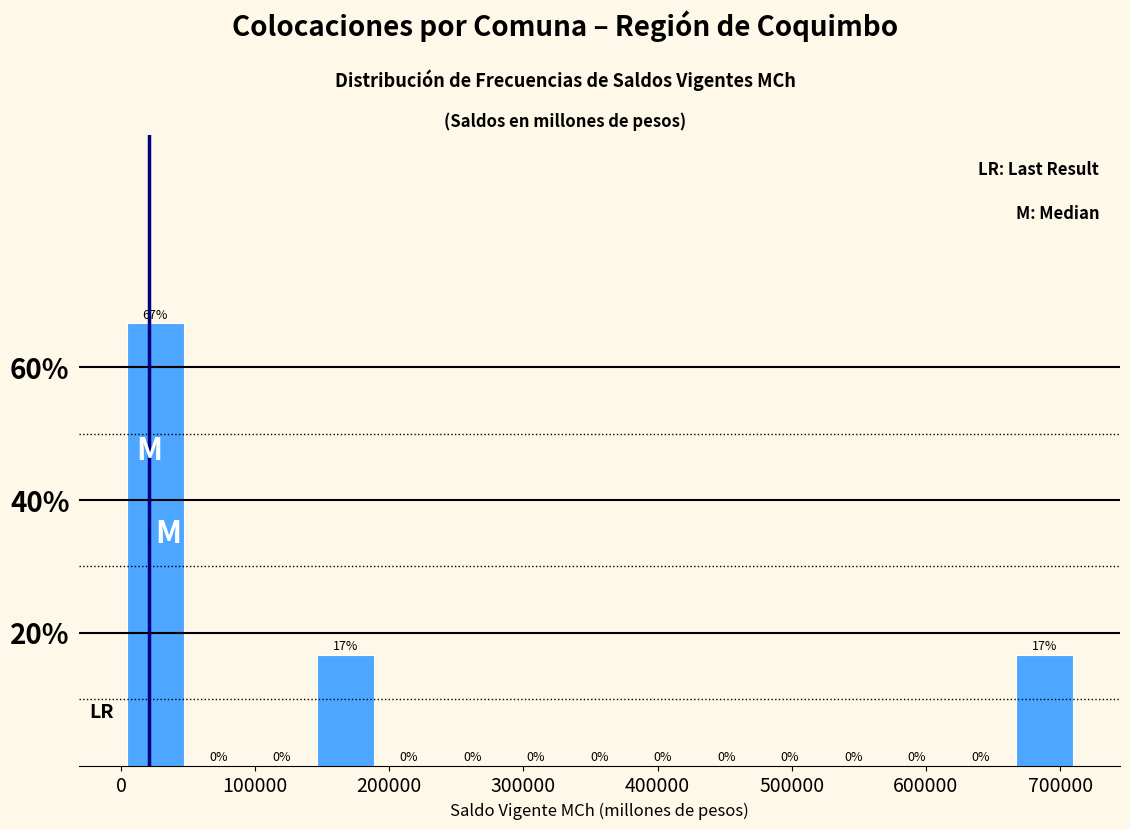

Which range on the x-axis has the tallest bar?

0 to 50000